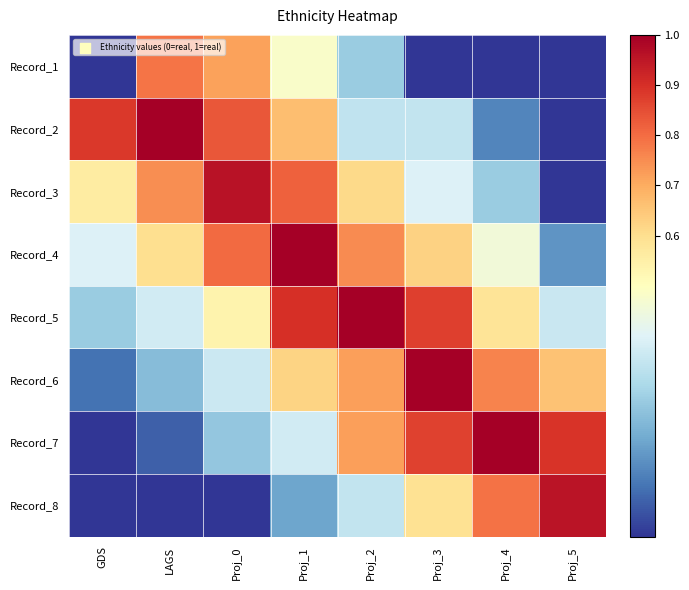

Which has a higher value, LAGS or Proj_4?

LAGS